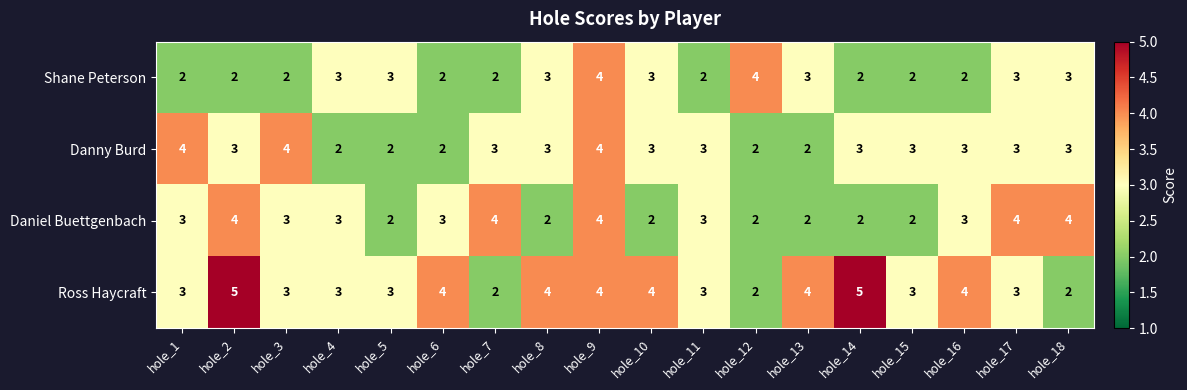

What is the greatest value displayed?

5